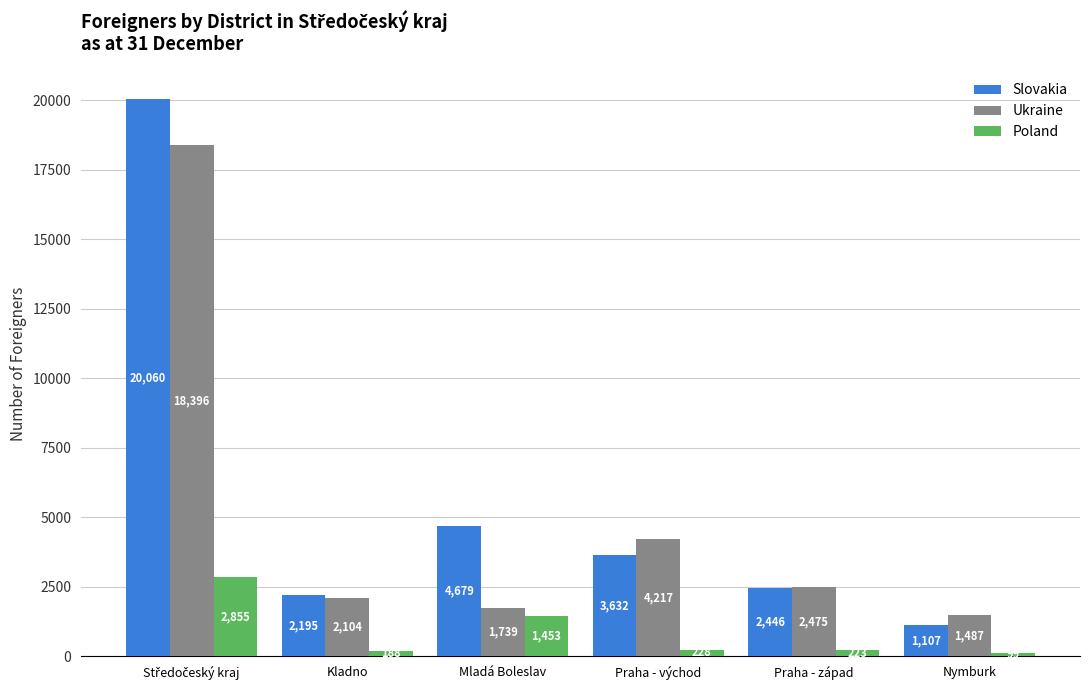

At Nymburk, list the series in order from largest to smallest.

Ukraine, Slovakia, Poland